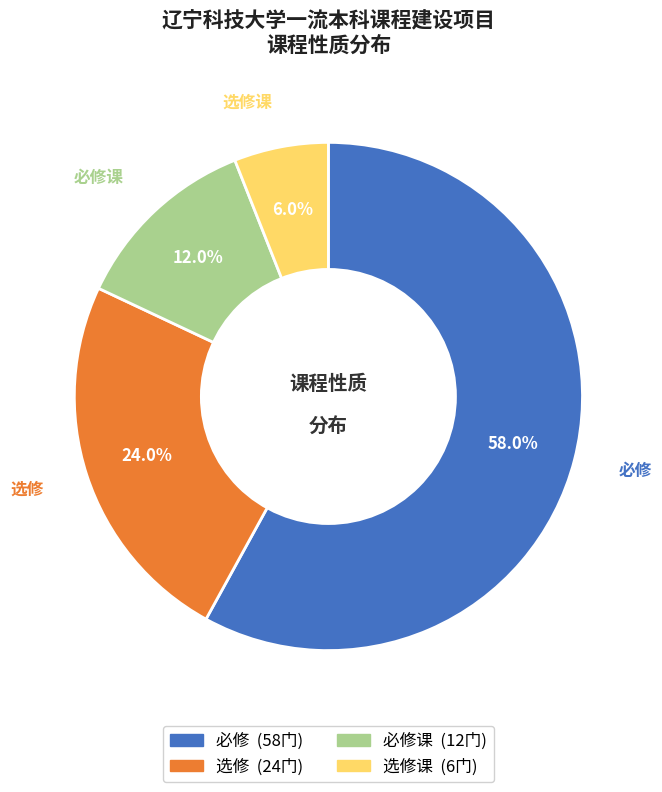

Does any single category account for the majority?

Yes